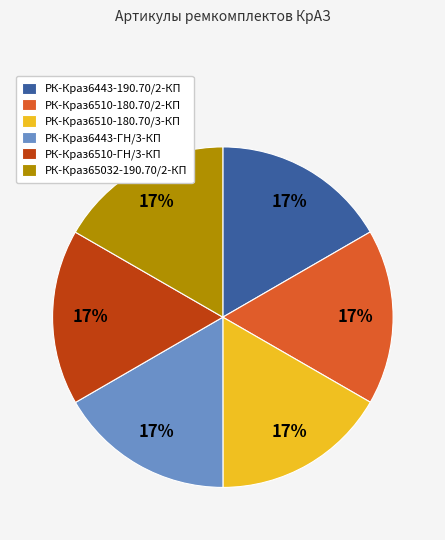

Combined, do РК-Краз6510-180.70/2-КП and РК-Краз6443-ГН/3-КП account for over 50%?

No